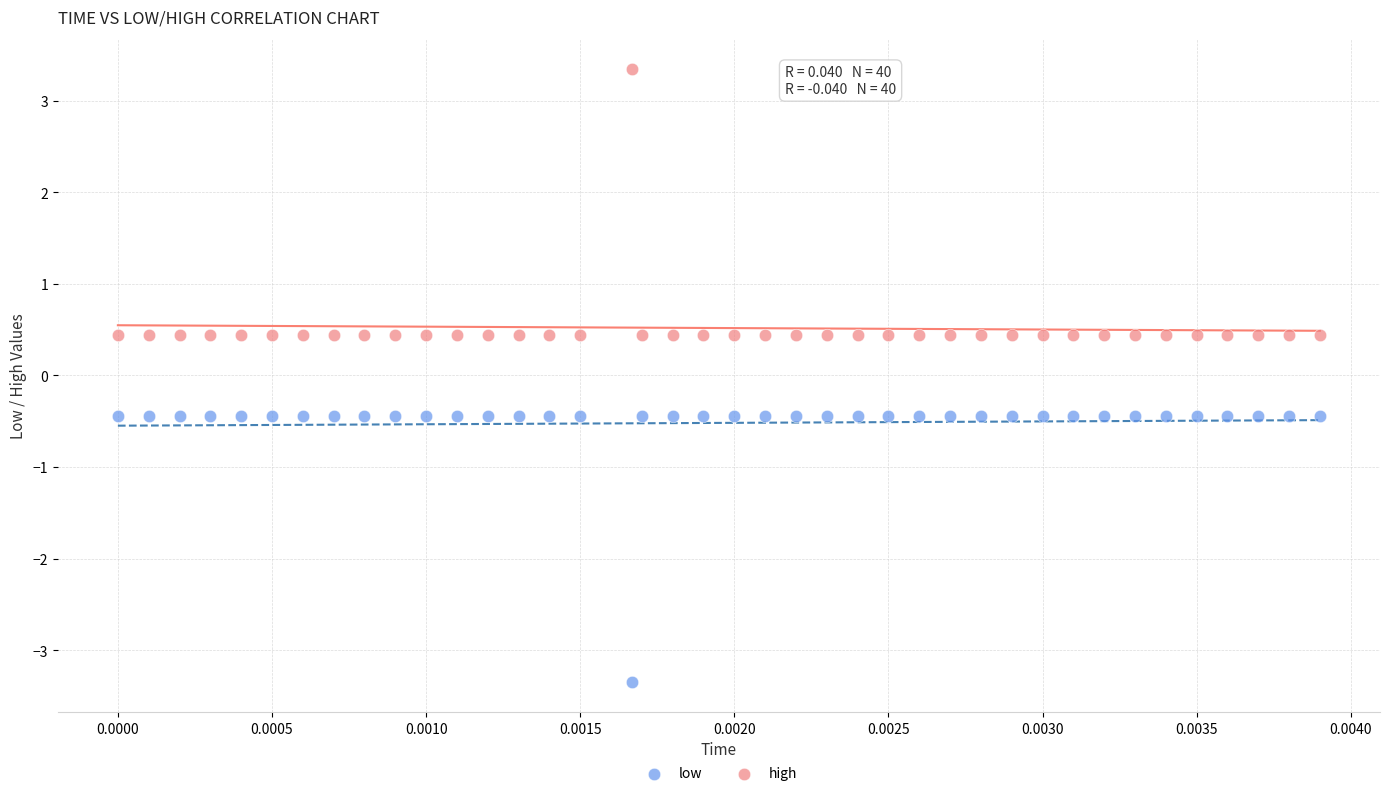

What are all the series names shown in the legend?

low, high